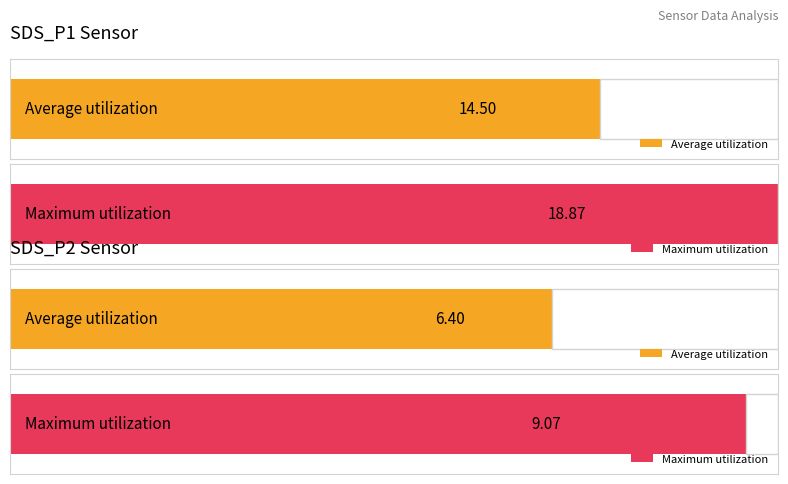

How many bars are there in each group?

2